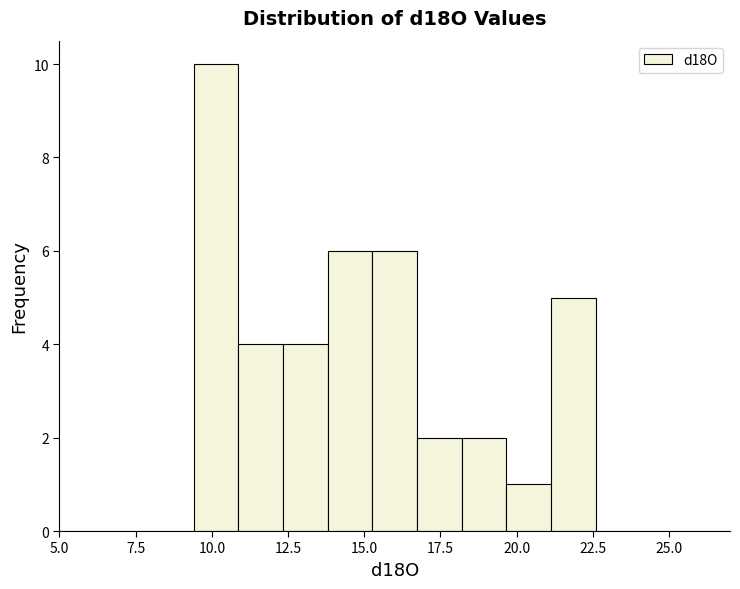

Around what value on the x-axis is the tallest bar? Give the approximate position of its centre, as read against the axis.

10.0